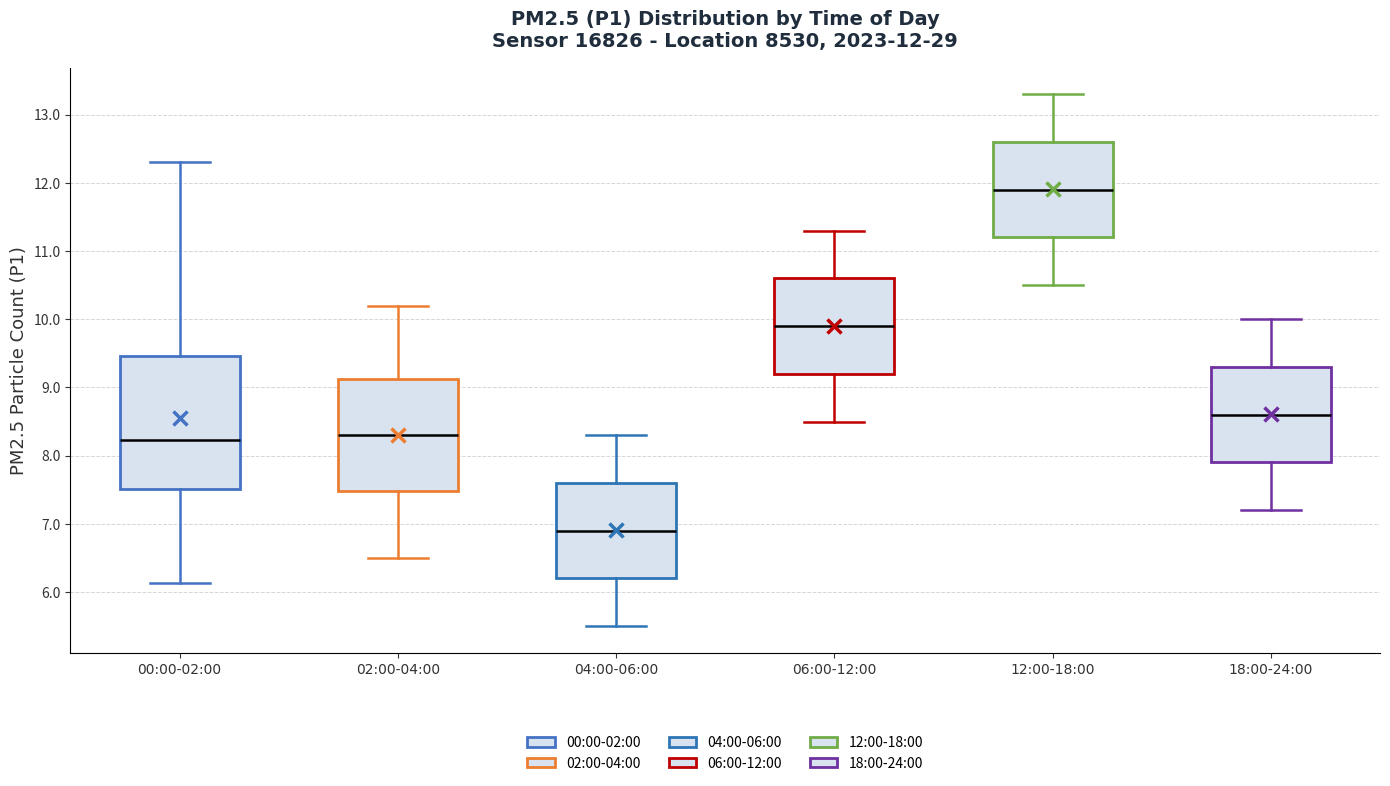

Comparing the boxes themselves (not the whiskers), which one is the tallest?

00:00-02:00